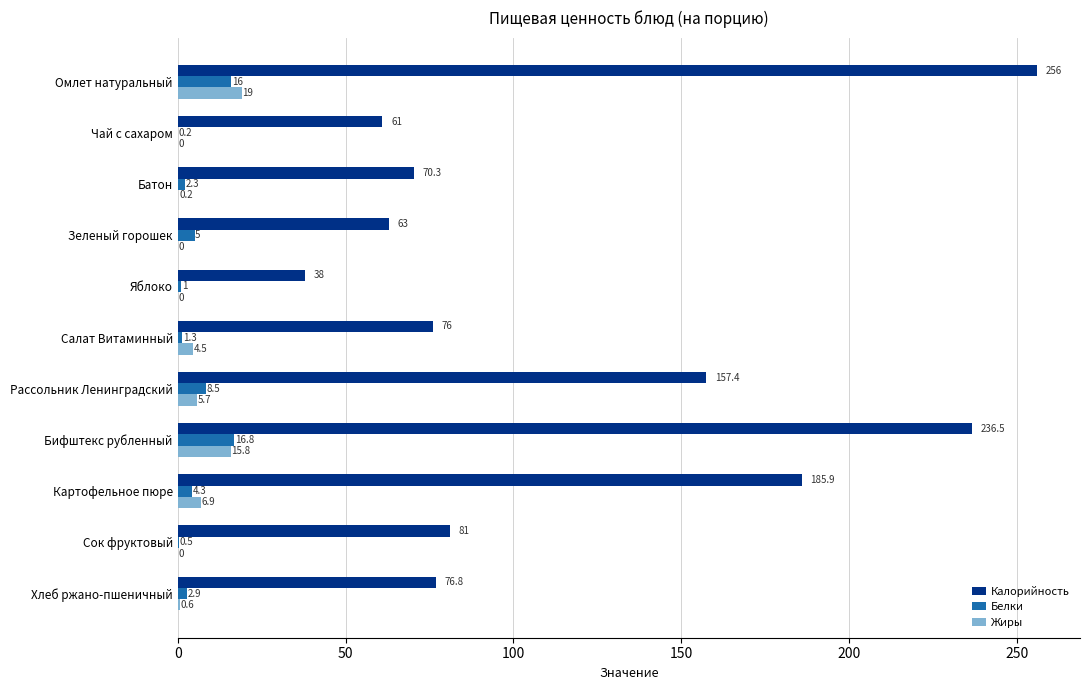

What is the sum of the Жиры values at Зеленый горошек and Салат Витаминный?

4.5